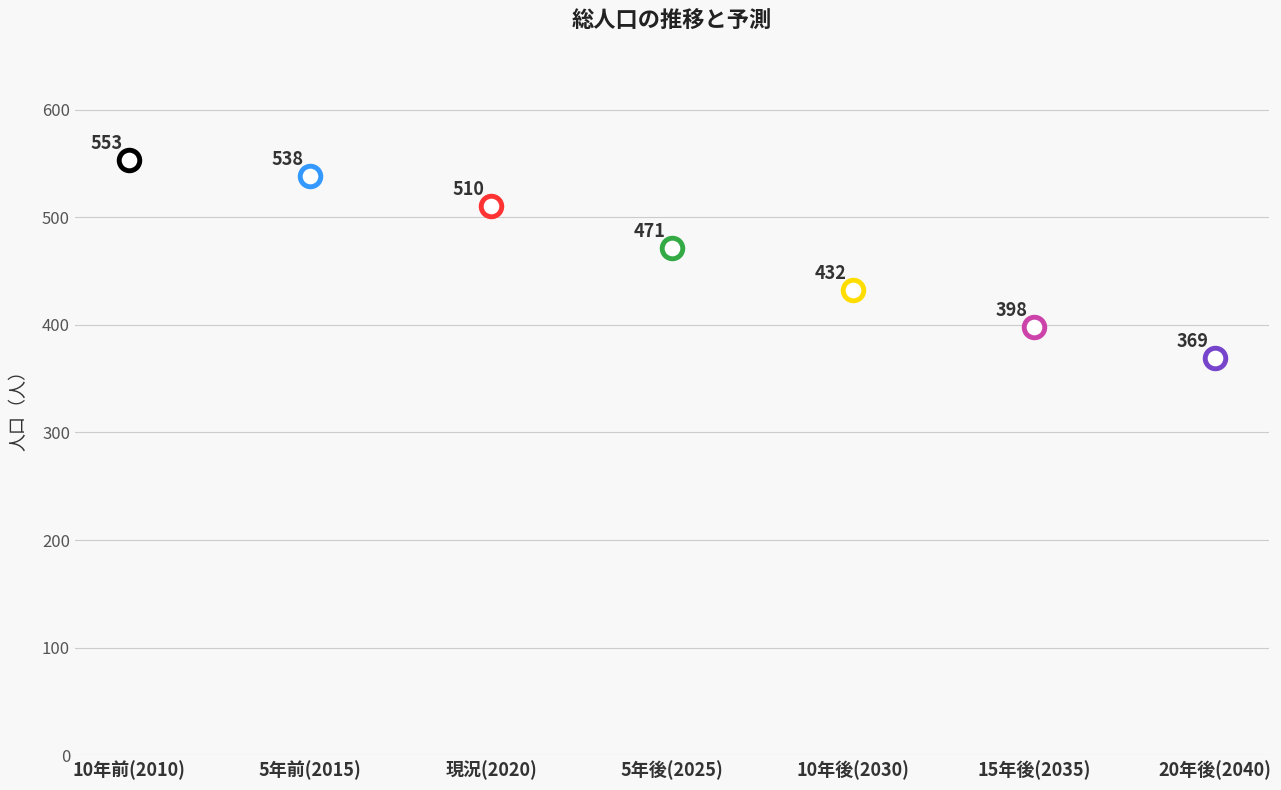

What is the ratio of the value at 5年前(2015) to the value at 現況(2020)?

1.1